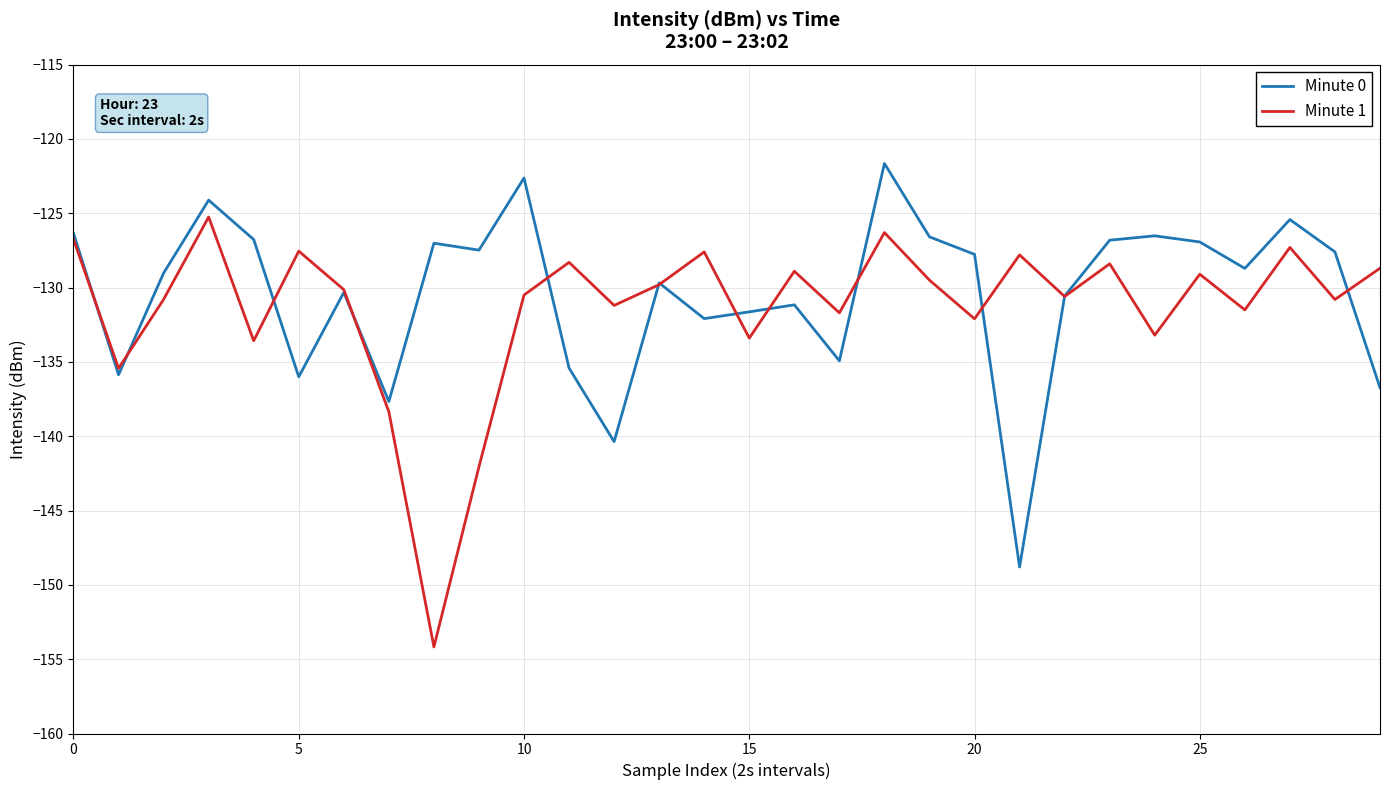

How many series are shown in this chart?

2